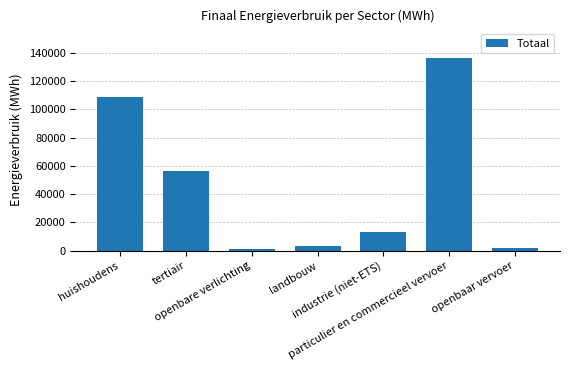

How many values are below 13064?

3